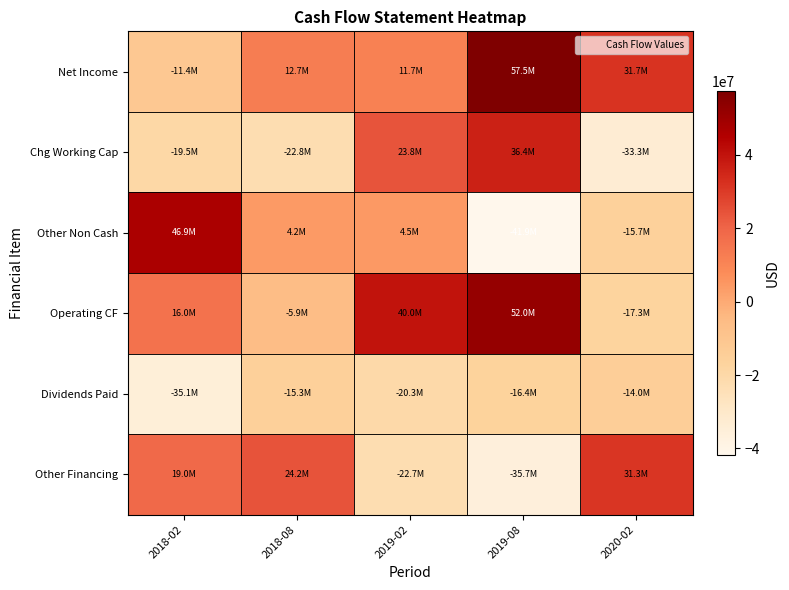

Reading left to right, transcribe all the data shown in this chart.

Net Income: 2018-02=-11379820	2018-08=12655590	2019-02=11671030	2019-08=57481860	2020-02=31708970
Chg Working Cap: 2018-02=-19459030	2018-08=-22838240	2019-02=23799190	2019-08=36440830	2020-02=-33279980
Other Non Cash: 2018-02=46887380	2018-08=4239540	2019-02=4505650	2019-08=-41876780	2020-02=-15710540
Operating CF: 2018-02=16048530	2018-08=-5943110	2019-02=39975870	2019-08=52045910	2020-02=-17281550
Dividends Paid: 2018-02=-35069900	2018-08=-15259940	2019-02=-20261960	2019-08=-16376470	2020-02=-14018380
Other Financing: 2018-02=19021370	2018-08=24220750	2019-02=-22731610	2019-08=-35669440	2020-02=31299930